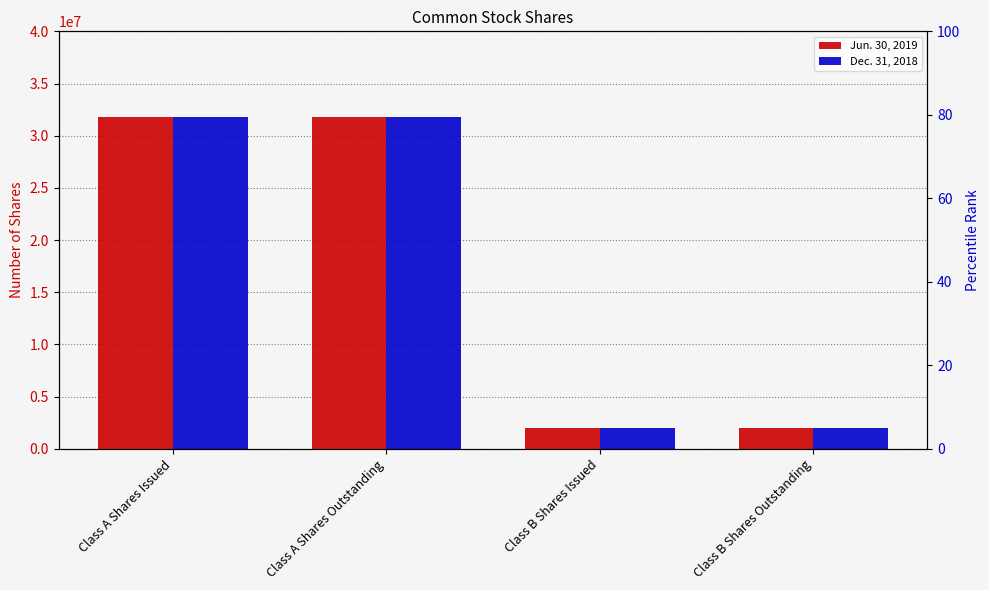

Which category has the lowest value in the Dec. 31, 2018 series?

Class B Shares Issued